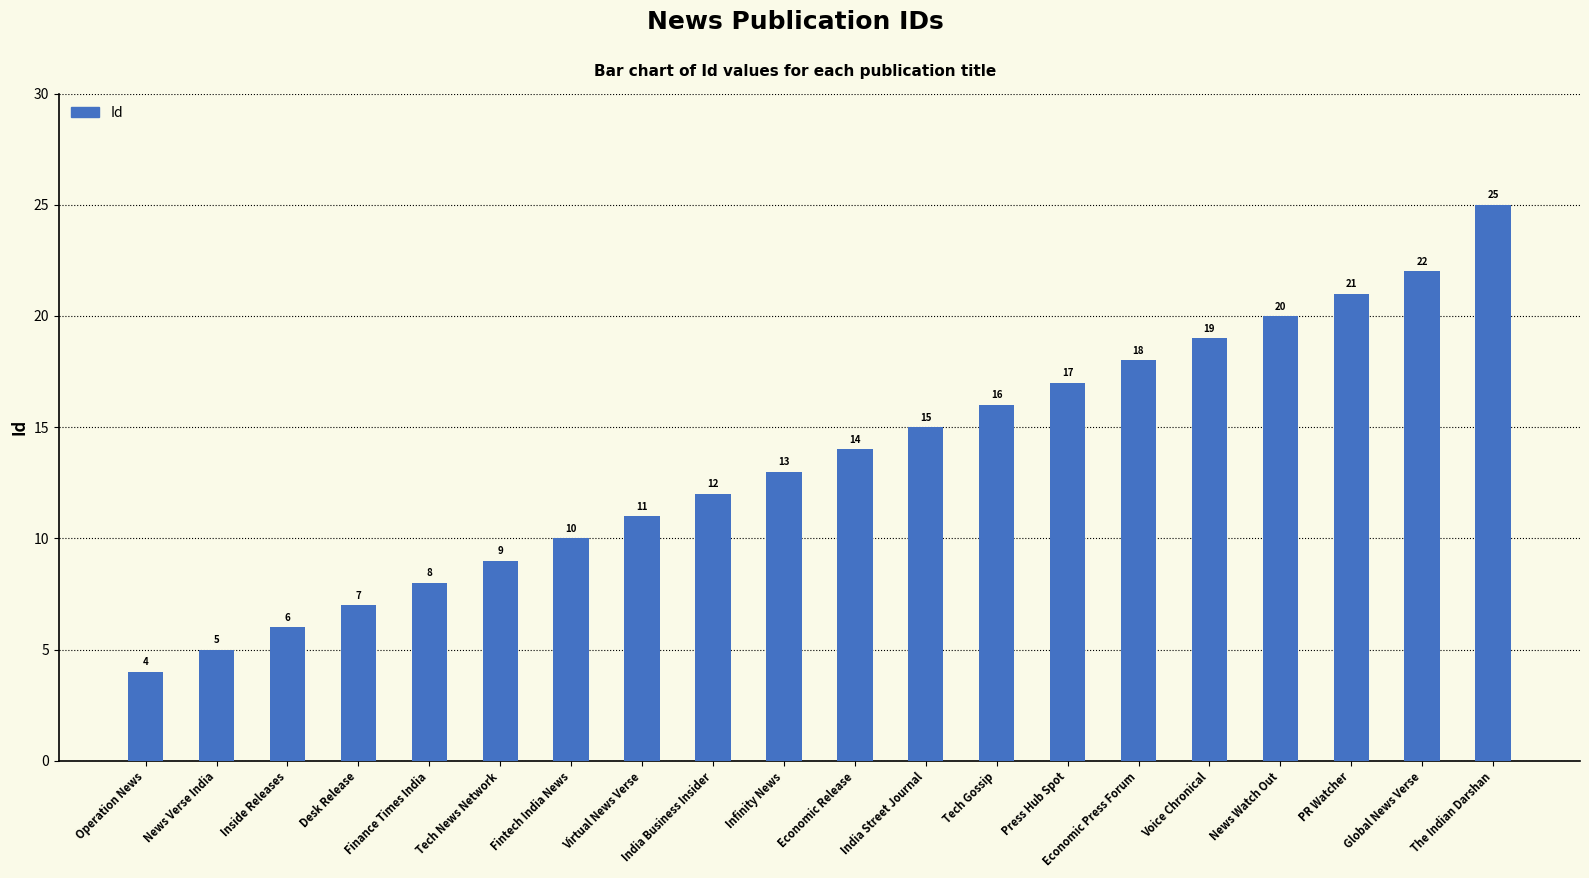

What is the ratio of the value at Economic Press Forum to the value at Global News Verse?

0.8